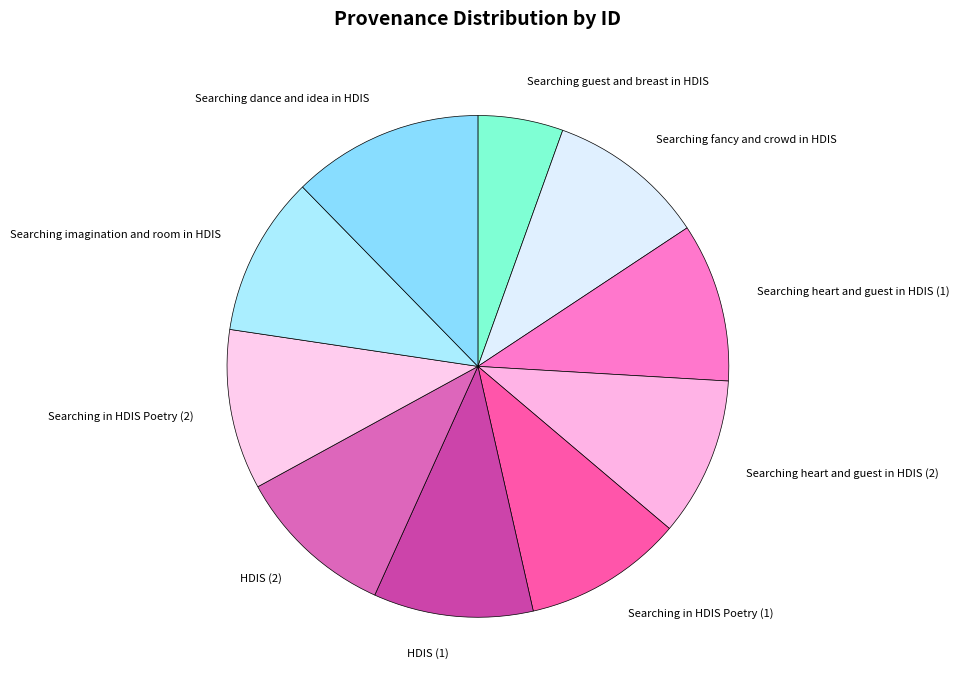

Is it true that Searching guest and breast in HDIS is 11% of the pie?

False